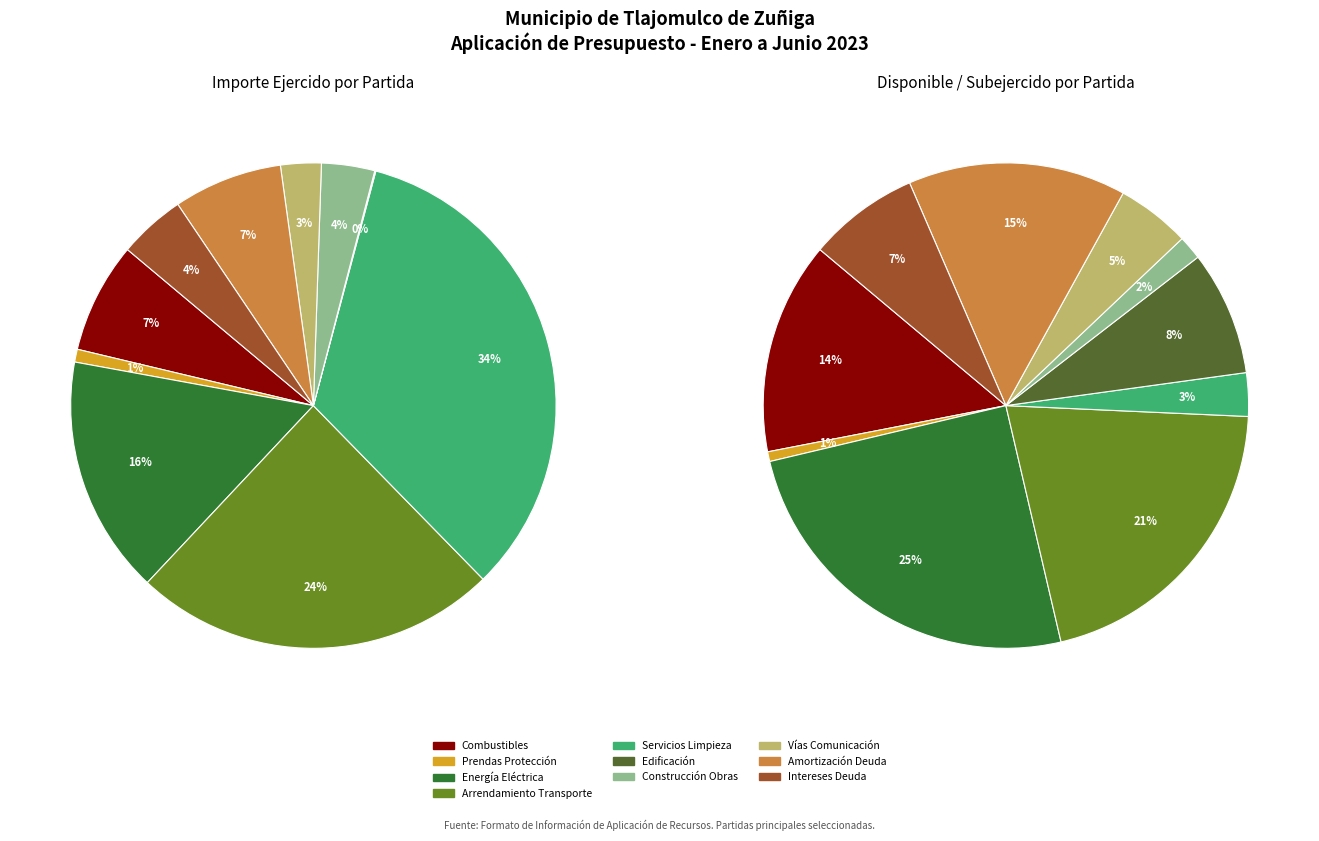

What percentage is the VÍAS DE COMUNICACIÓN slice, to the nearest percent?

3%